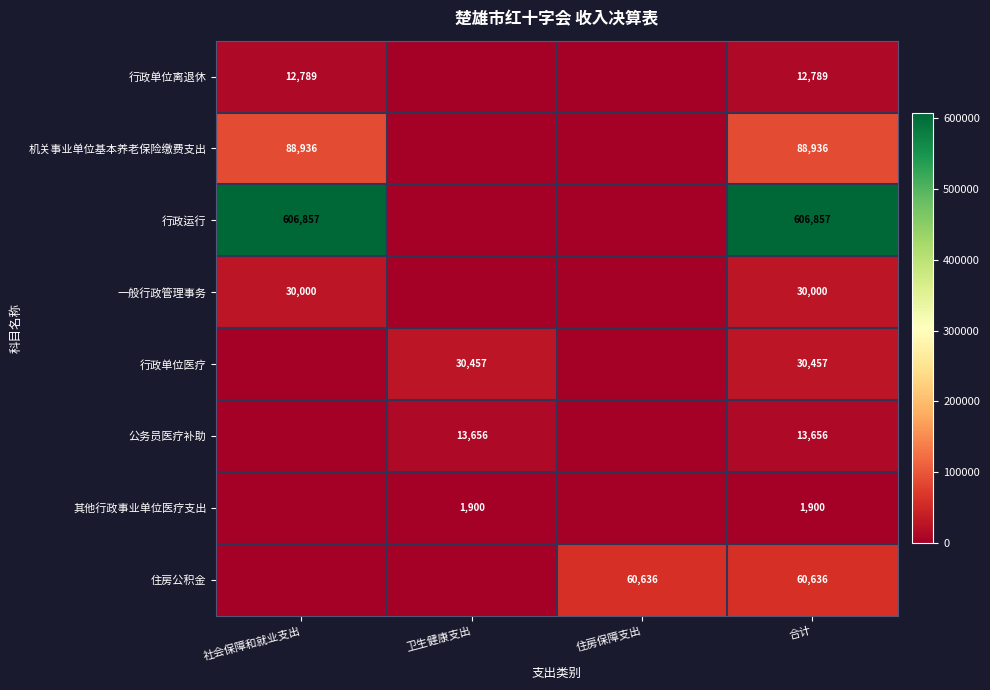

What is the total value across all series at 合计?

845231